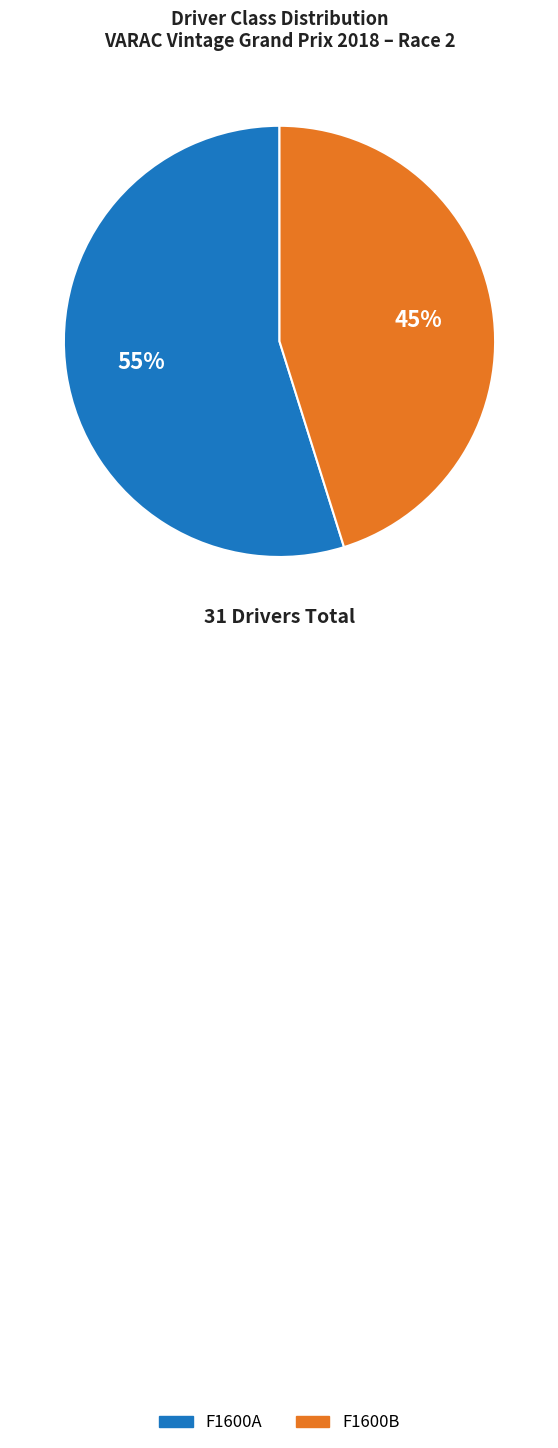

The F1600A slice represents 55% of the pie. True or false?

True